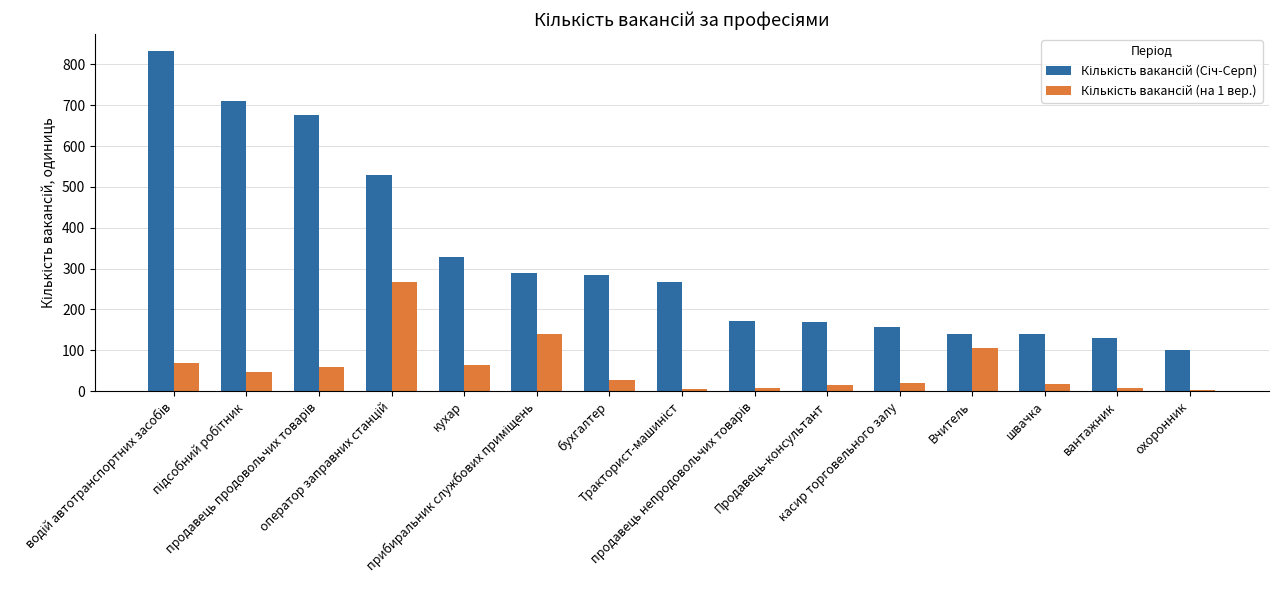

What is the maximum value shown in the chart?

832